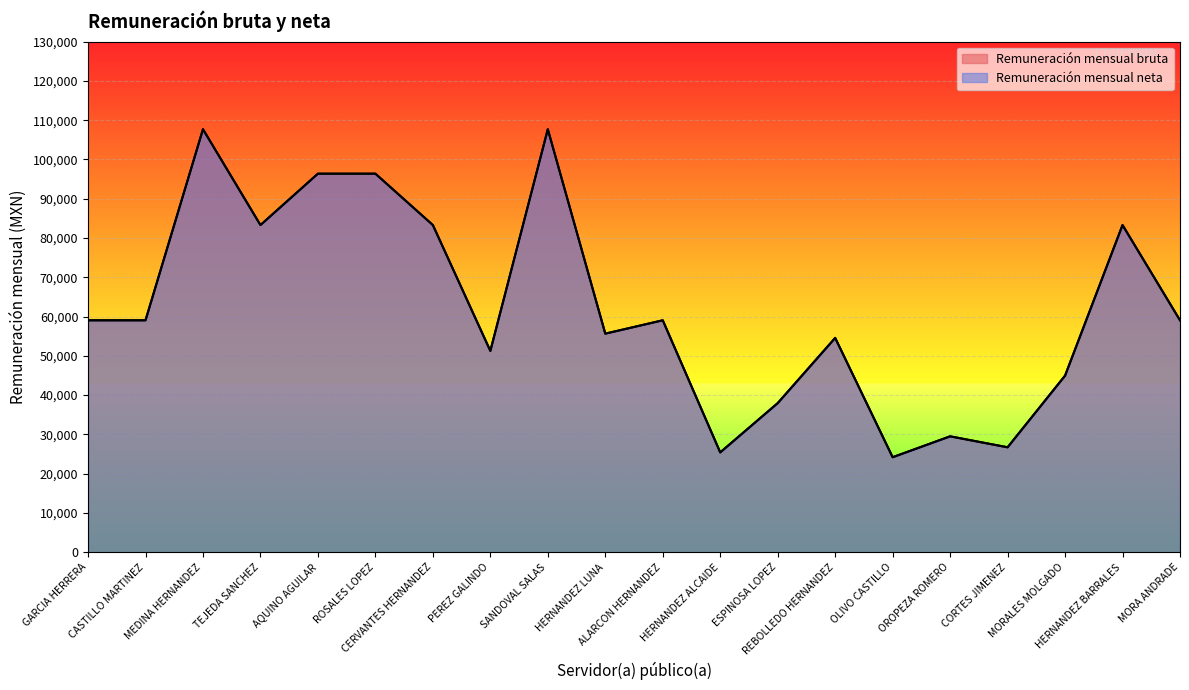

True or false: Remuneración mensual bruta has a value of 25428.6 at HERNANDEZ ALCAIDE.

True